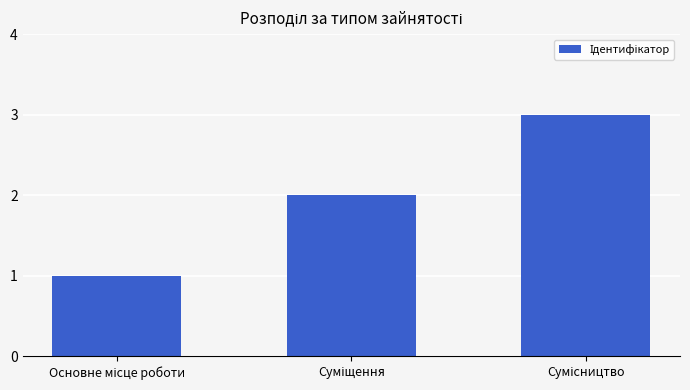

What is the maximum value shown in the chart?

3